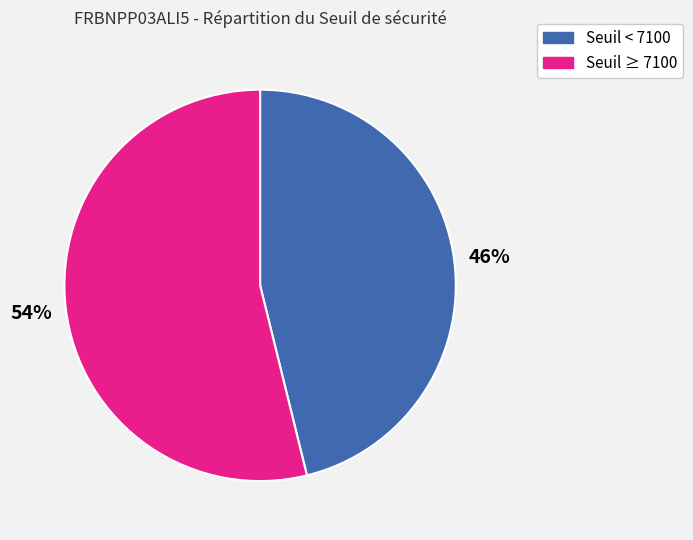

Rank the categories by value from highest to lowest.

Seuil ≥ 7100, Seuil < 7100